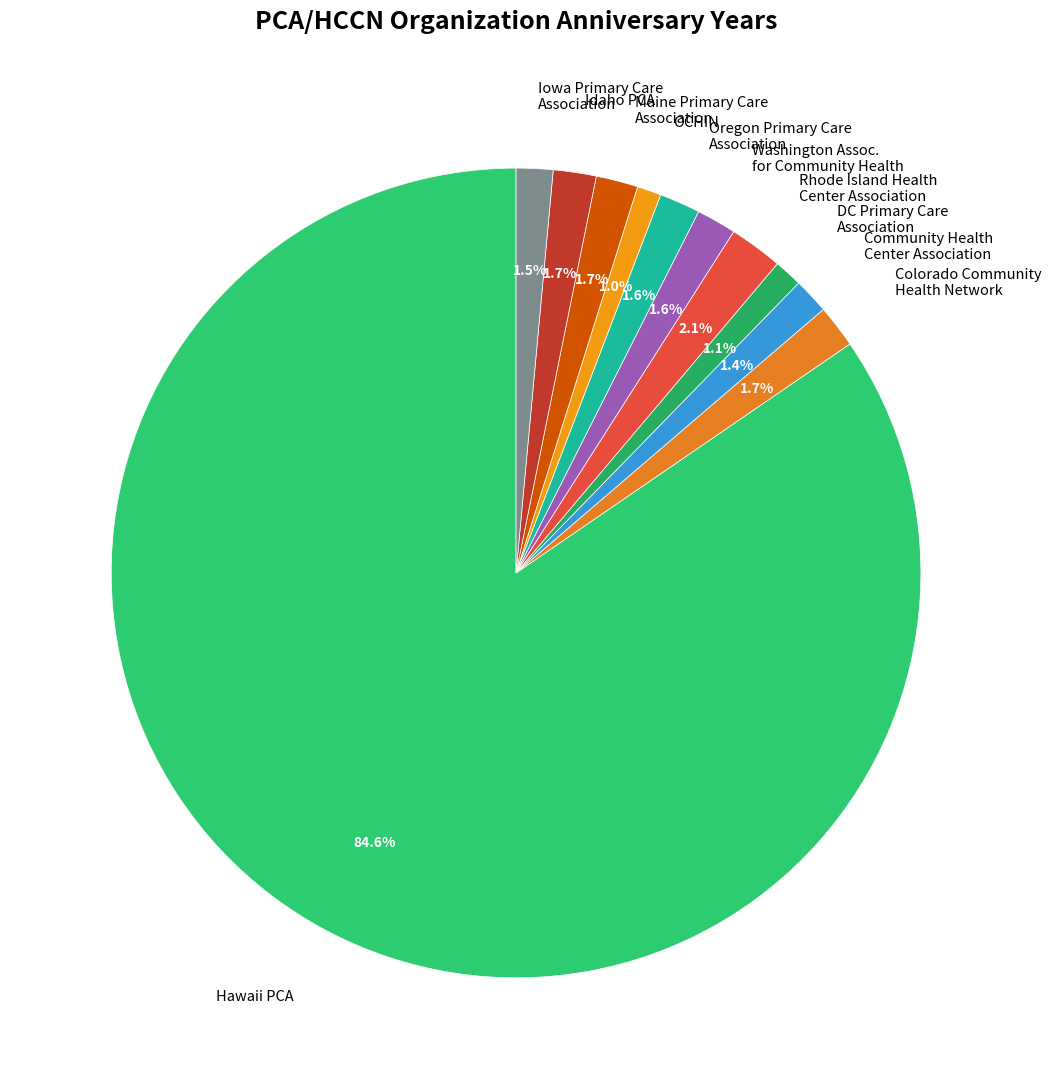

Is the sum of Oregon Primary Care Association and OCHIN greater than half?

No